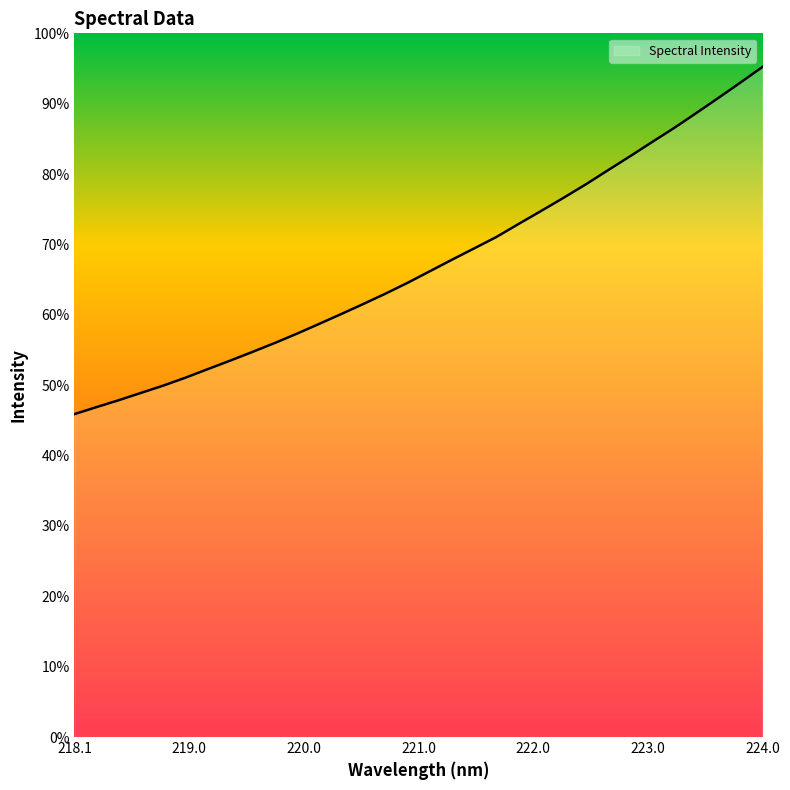

True or false: there are more than 2 points higher than both neighbors.

False